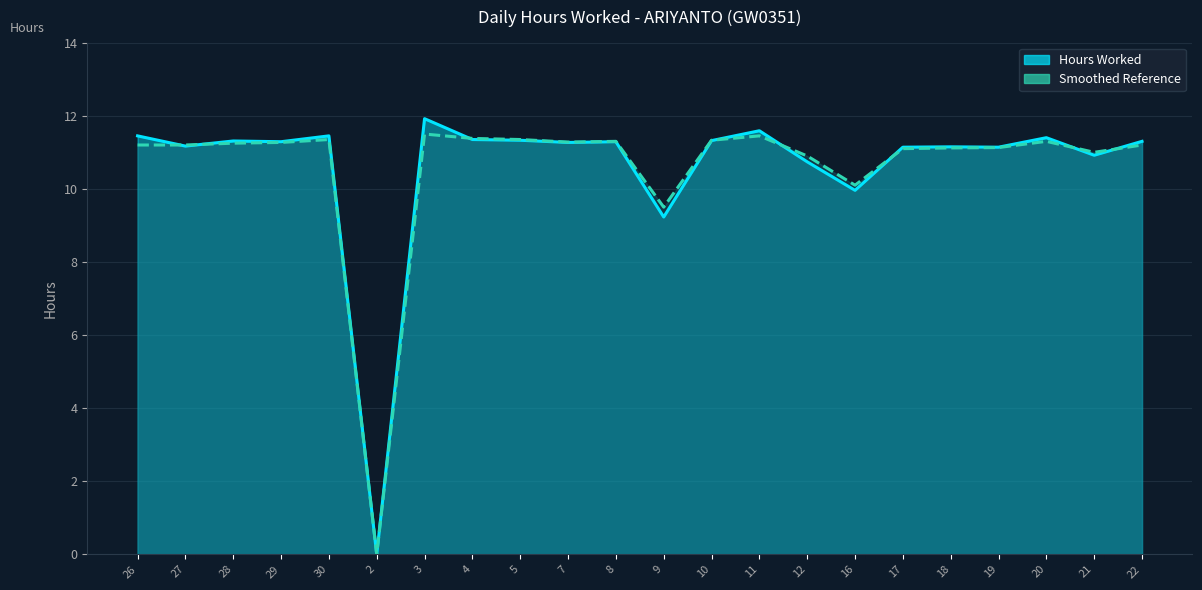

At which category is the sum across all series the highest?

3